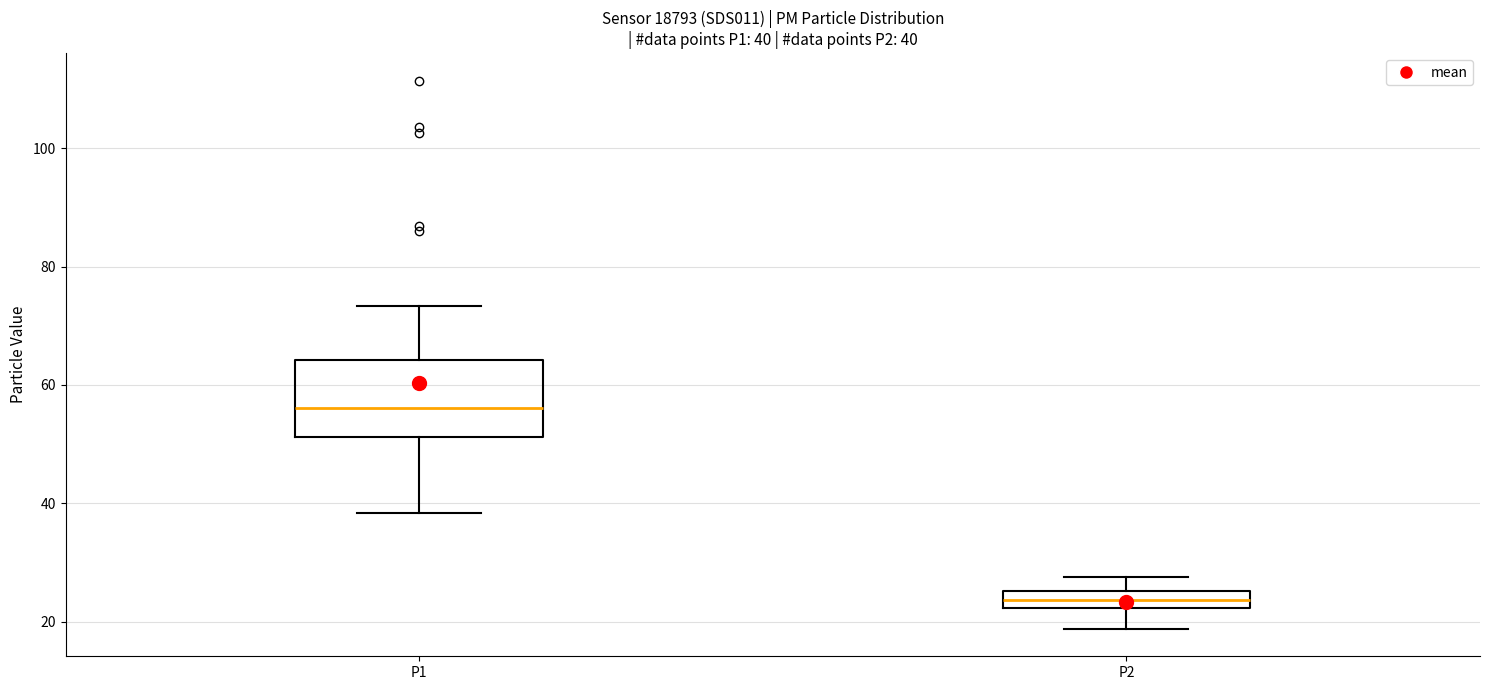

Which box has the lowest median line?

P2